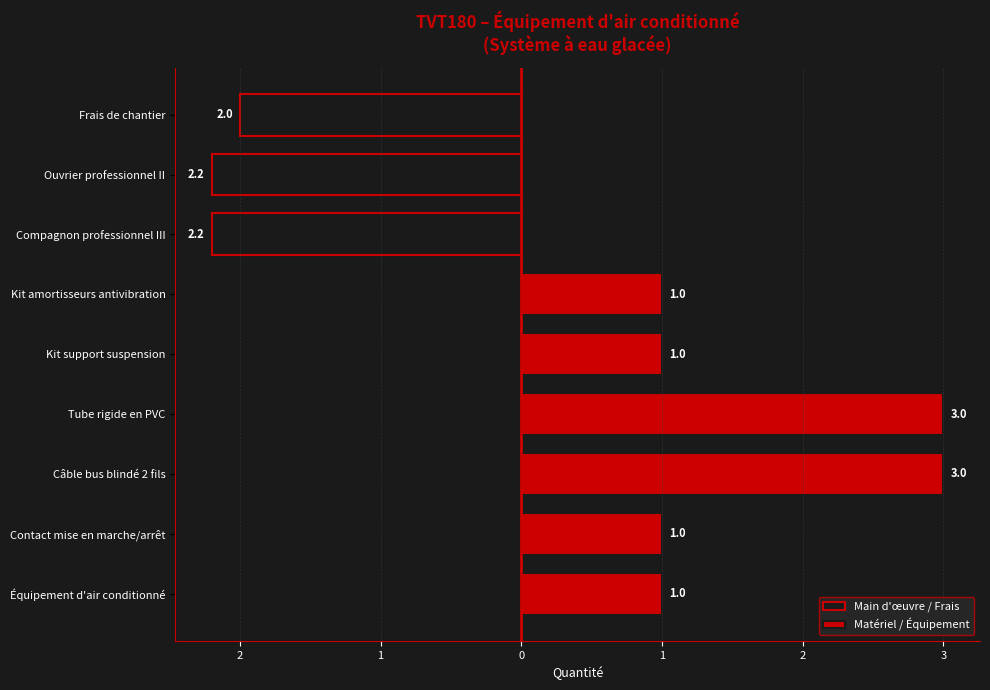

What is the lowest value of the Main d'œuvre / Frais series?

-2.2